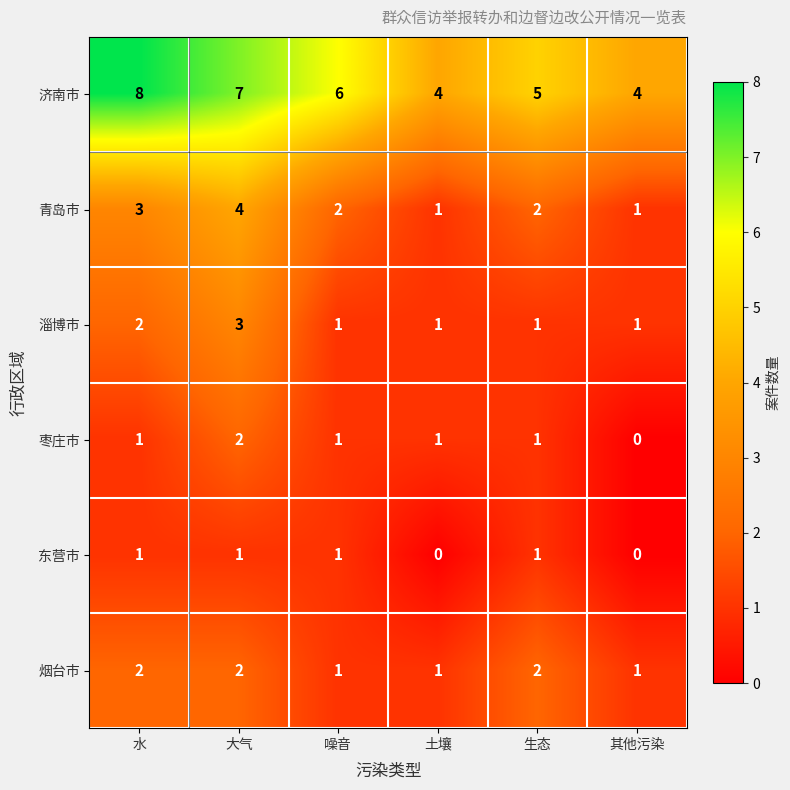

Which label corresponds to the largest value in the chart?

水